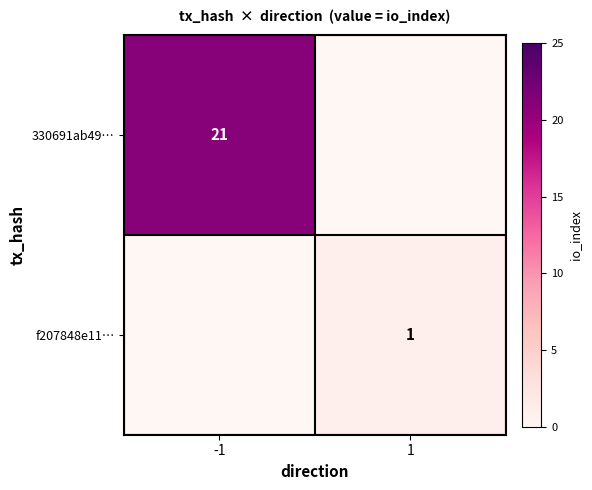

Is the value of 330691ab49… at -1 greater than the value of f207848e11… at 1?

Yes